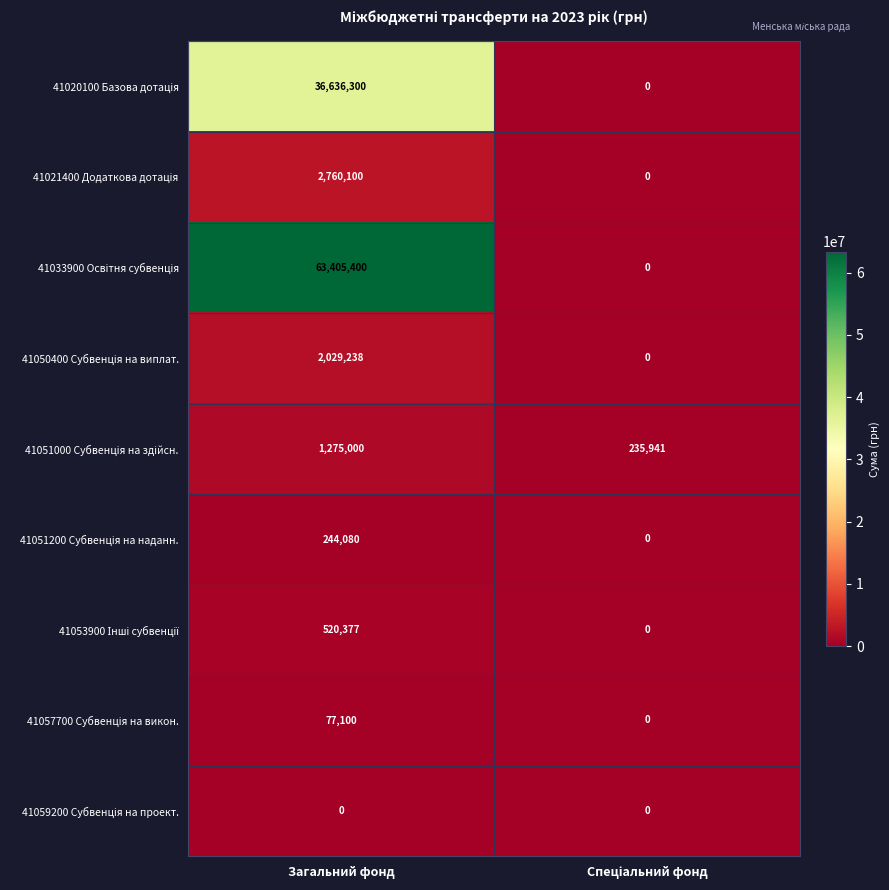

At which category is the sum across all series the highest?

Загальний фонд